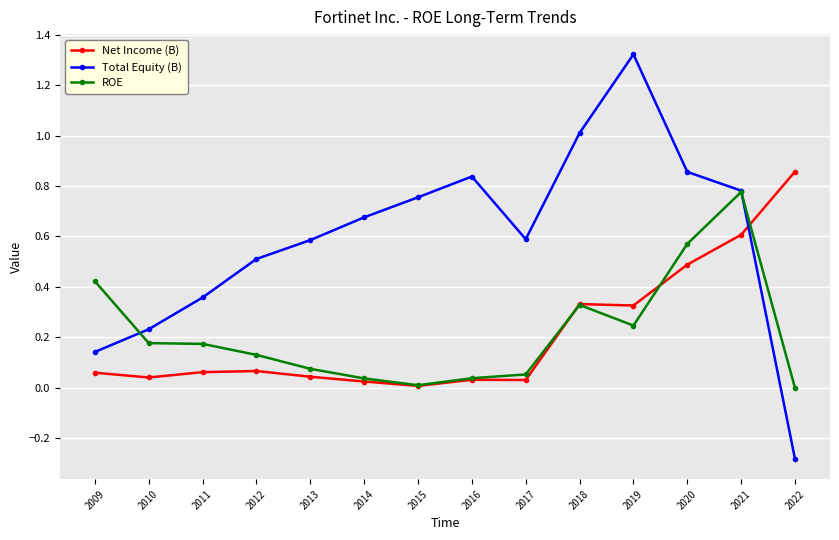

What is the total value across all series at 2010?

0.5